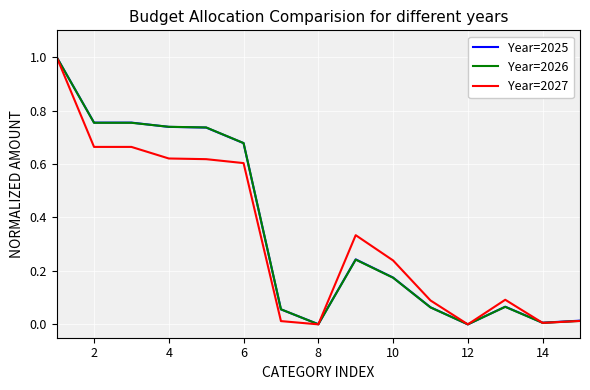

What is the maximum value for Year=2025?

1.0